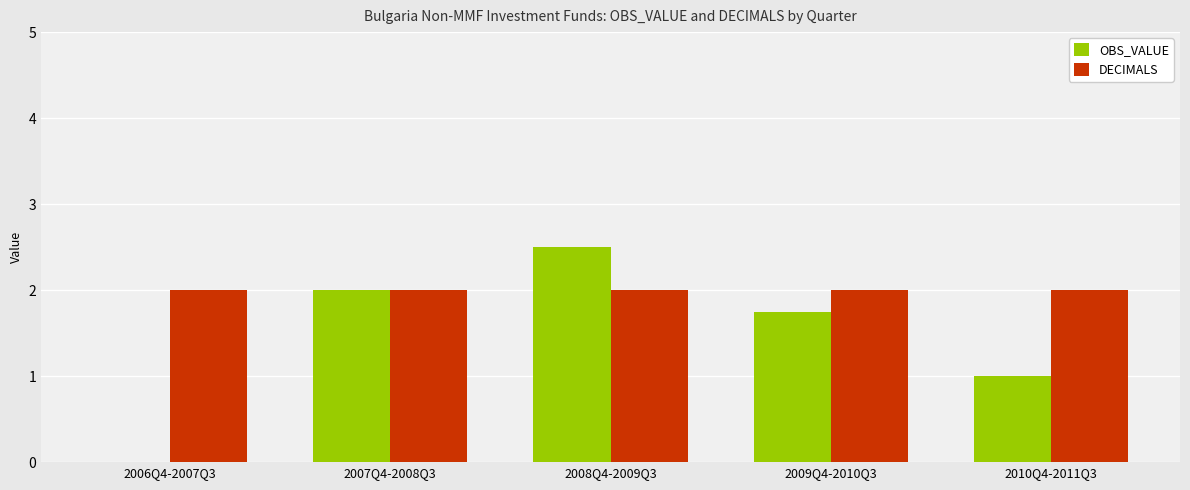

Which series changed the most between 2009Q4-2010Q3 and 2010Q4-2011Q3?

OBS_VALUE